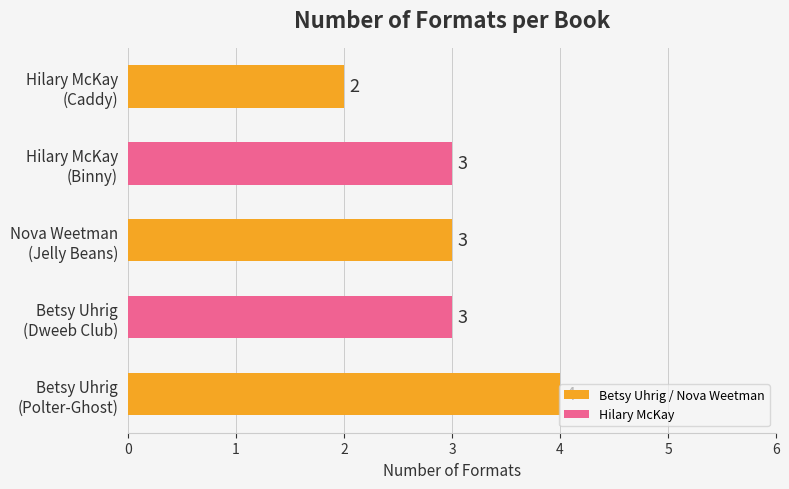

What is the average value?

3